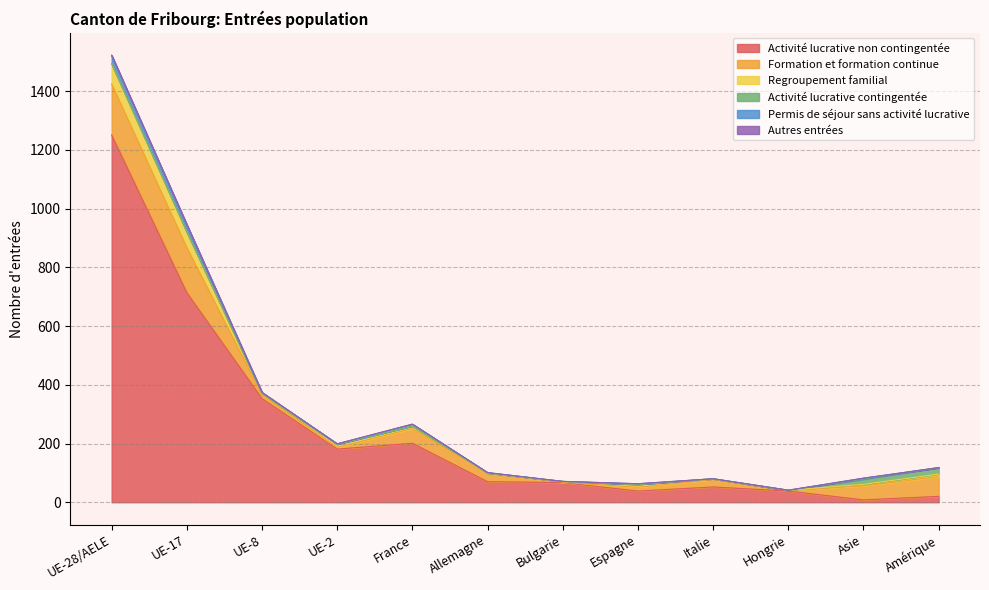

How many lines are shown in the chart?

6